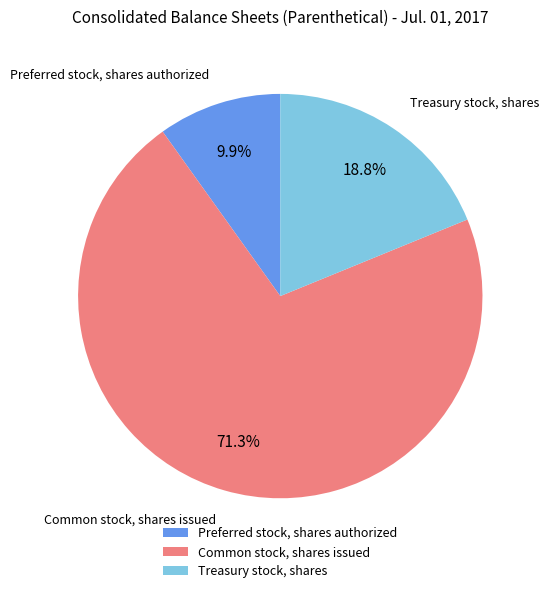

Which slice is the smallest?

Preferred stock, shares authorized